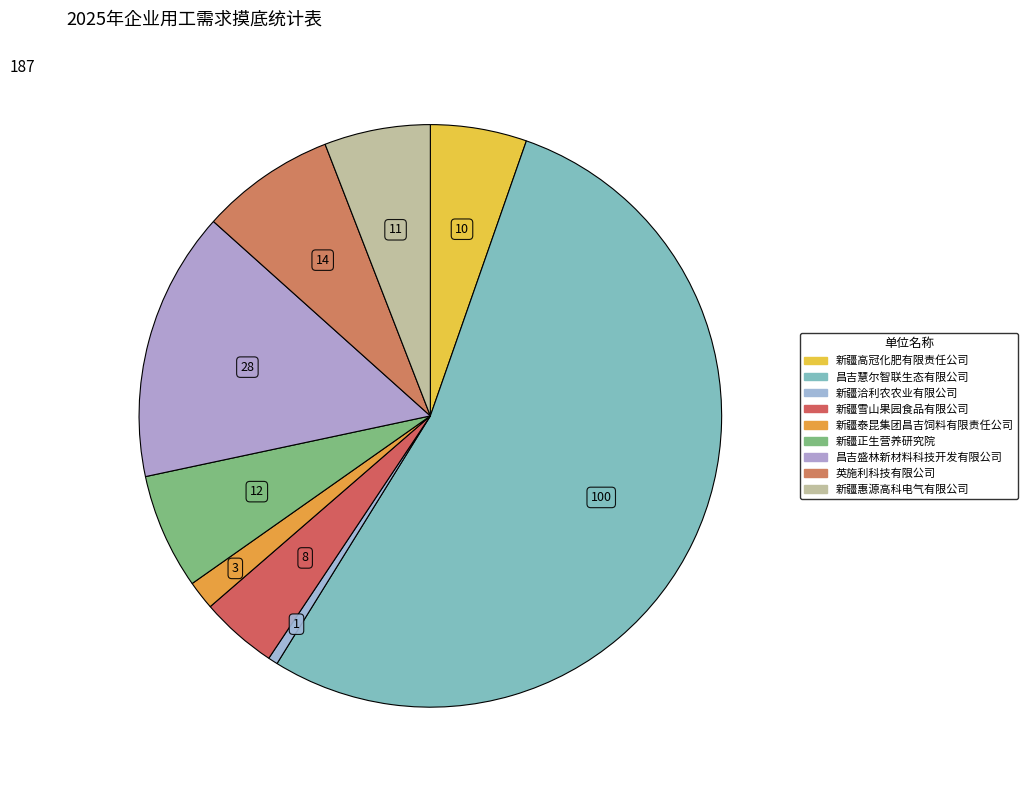

How many segments does this pie chart have?

9